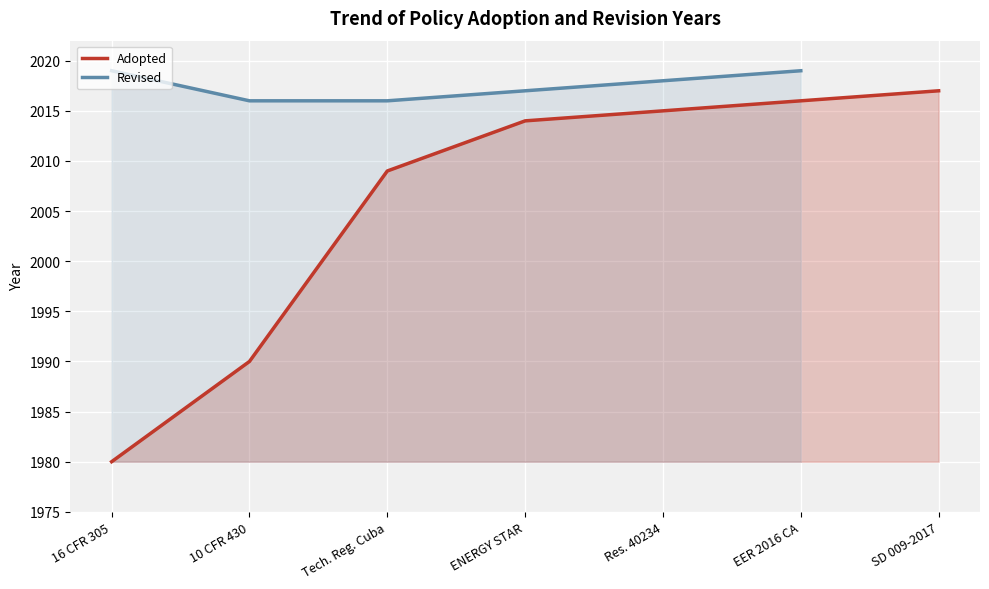

Rank the categories by Adopted value from lowest to highest.

16 CFR 305, 10 CFR 430, Tech. Reg. Cuba, ENERGY STAR, Res. 40234, EER 2016 CA, SD 009-2017